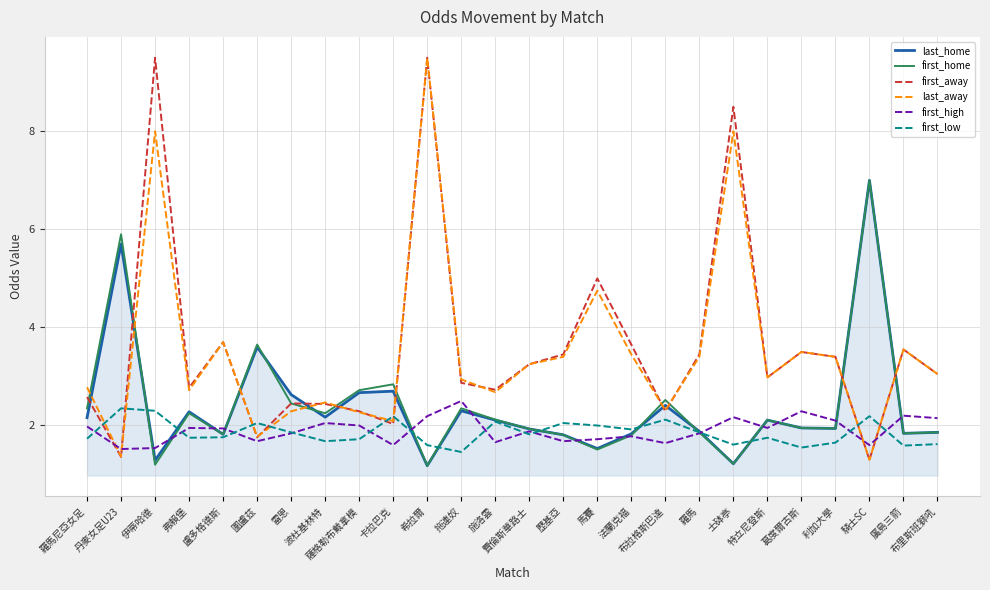

What is the highest value of the last_home series?

7.0